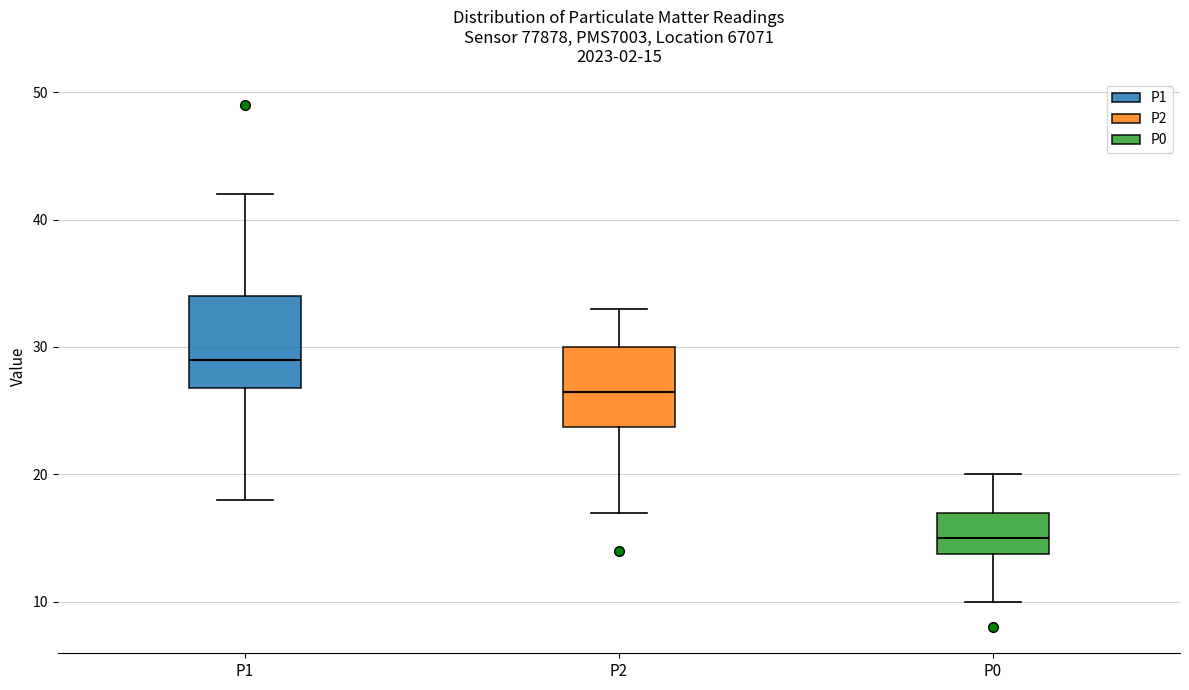

Comparing the boxes themselves (not the whiskers), which one is the tallest?

P1